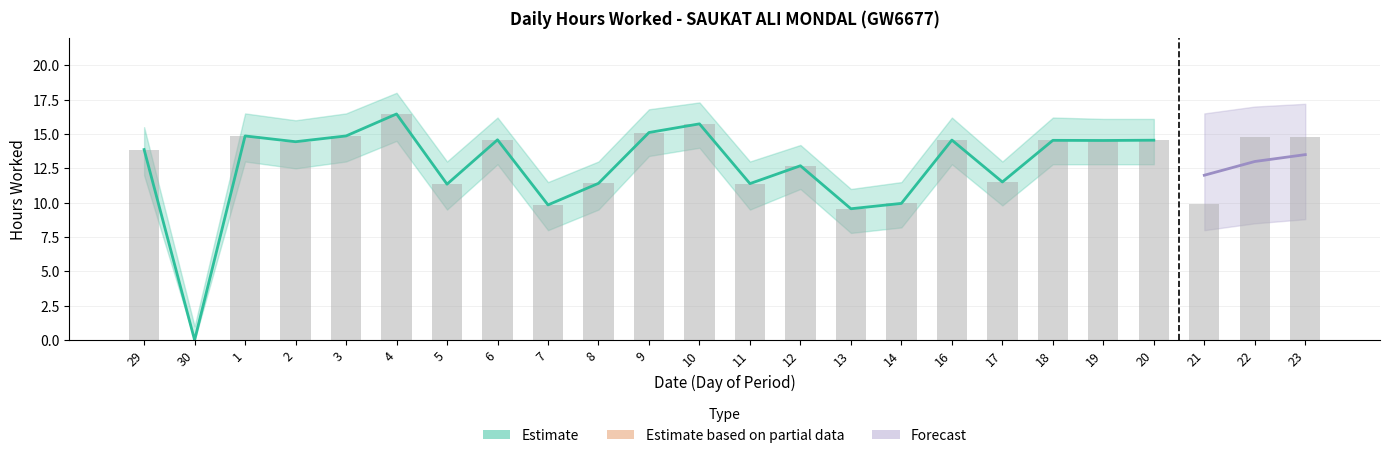

How many values in Hours Worked are above zero?

23